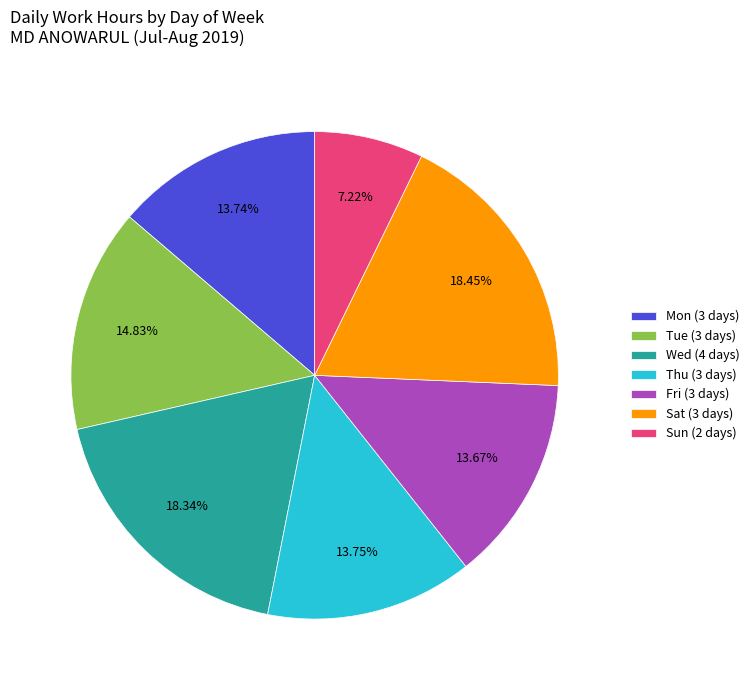

Is Thu (3 days) the majority of the pie?

No